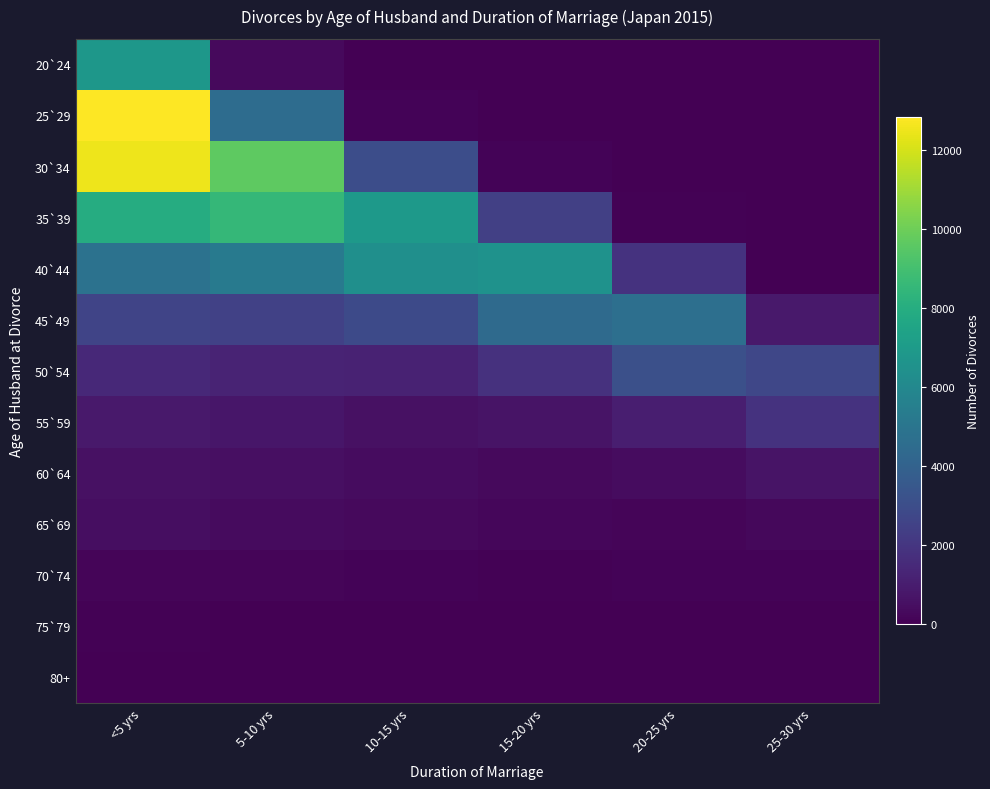

Reading right to left, list all the values displayed in this chart.

20`24: 25-30 yrs=0	20-25 yrs=0	15-20 yrs=0	10-15 yrs=0	5-10 yrs=318	<5 yrs=6792
25`29: 25-30 yrs=0	20-25 yrs=0	15-20 yrs=0	10-15 yrs=144	5-10 yrs=4558	<5 yrs=12841
30`34: 25-30 yrs=0	20-25 yrs=0	15-20 yrs=120	10-15 yrs=3049	5-10 yrs=9663	<5 yrs=12501
35`39: 25-30 yrs=0	20-25 yrs=62	15-20 yrs=2419	10-15 yrs=6927	5-10 yrs=8564	<5 yrs=7950
40`44: 25-30 yrs=36	20-25 yrs=1883	15-20 yrs=6550	10-15 yrs=6386	5-10 yrs=5316	<5 yrs=4864
45`49: 25-30 yrs=881	20-25 yrs=4686	15-20 yrs=4458	10-15 yrs=2887	5-10 yrs=2502	<5 yrs=2637
50`54: 25-30 yrs=2726	20-25 yrs=3112	15-20 yrs=1809	10-15 yrs=1226	5-10 yrs=1280	<5 yrs=1469
55`59: 25-30 yrs=1872	20-25 yrs=1071	15-20 yrs=695	10-15 yrs=581	5-10 yrs=759	<5 yrs=879
60`64: 25-30 yrs=671	20-25 yrs=440	15-20 yrs=338	10-15 yrs=408	5-10 yrs=535	<5 yrs=600
65`69: 25-30 yrs=256	20-25 yrs=191	15-20 yrs=239	10-15 yrs=305	5-10 yrs=375	<5 yrs=455
70`74: 25-30 yrs=103	20-25 yrs=101	15-20 yrs=95	10-15 yrs=138	5-10 yrs=170	<5 yrs=197
75`79: 25-30 yrs=36	20-25 yrs=35	15-20 yrs=40	10-15 yrs=49	5-10 yrs=50	<5 yrs=75
80+: 25-30 yrs=27	20-25 yrs=16	15-20 yrs=21	10-15 yrs=17	5-10 yrs=31	<5 yrs=48